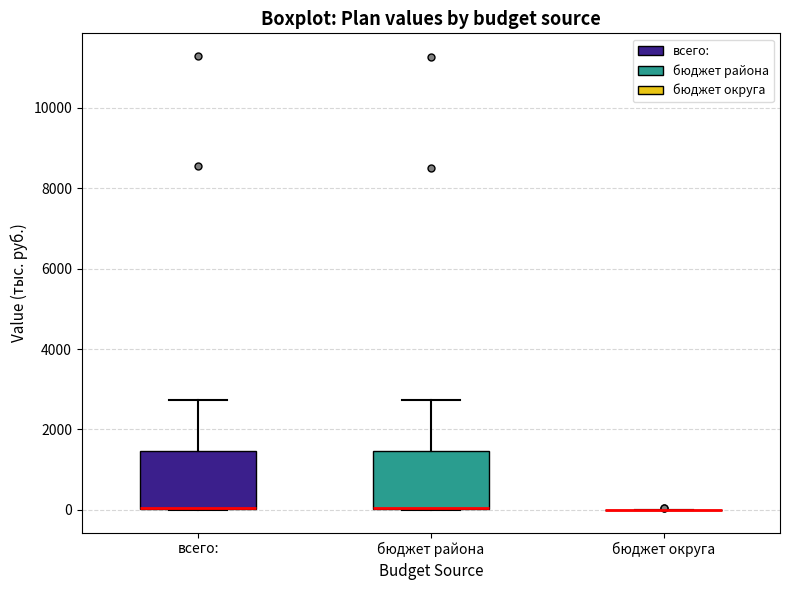

Where is the upper edge of the box for бюджет района on the y-axis? The values are not printed on the chart, so give them approximately, as read against the axis.

1400